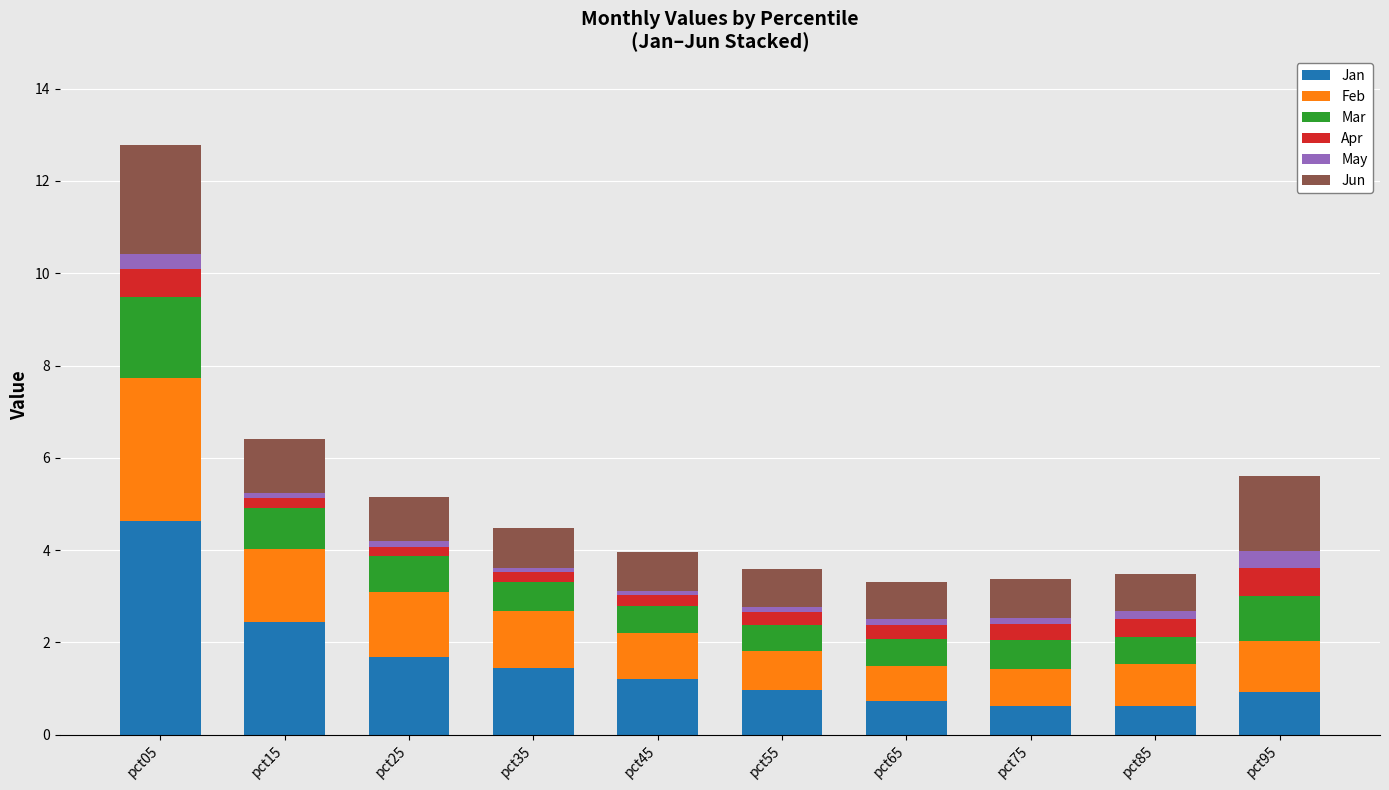

At which category is the sum across all series the highest?

pct05